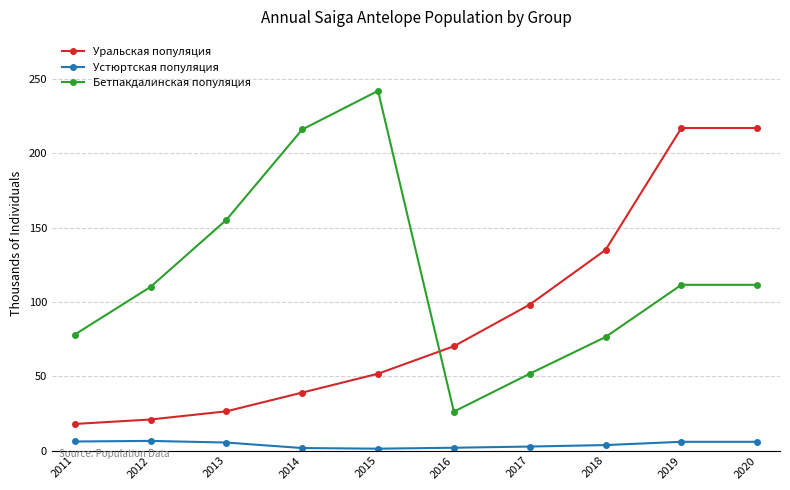

Does the chart have visible grid lines?

Yes